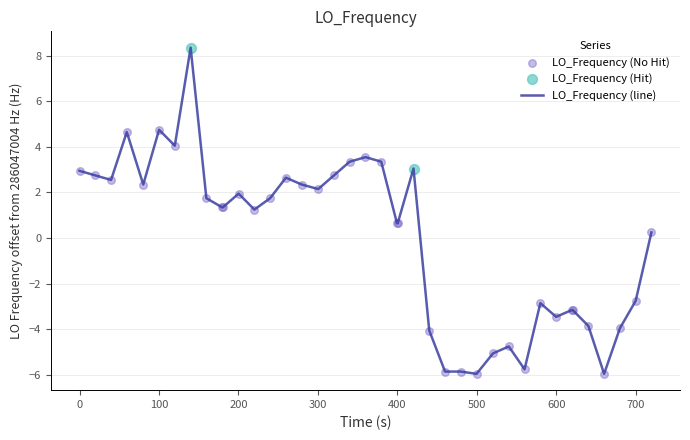

What is the smallest value displayed?

-6.0